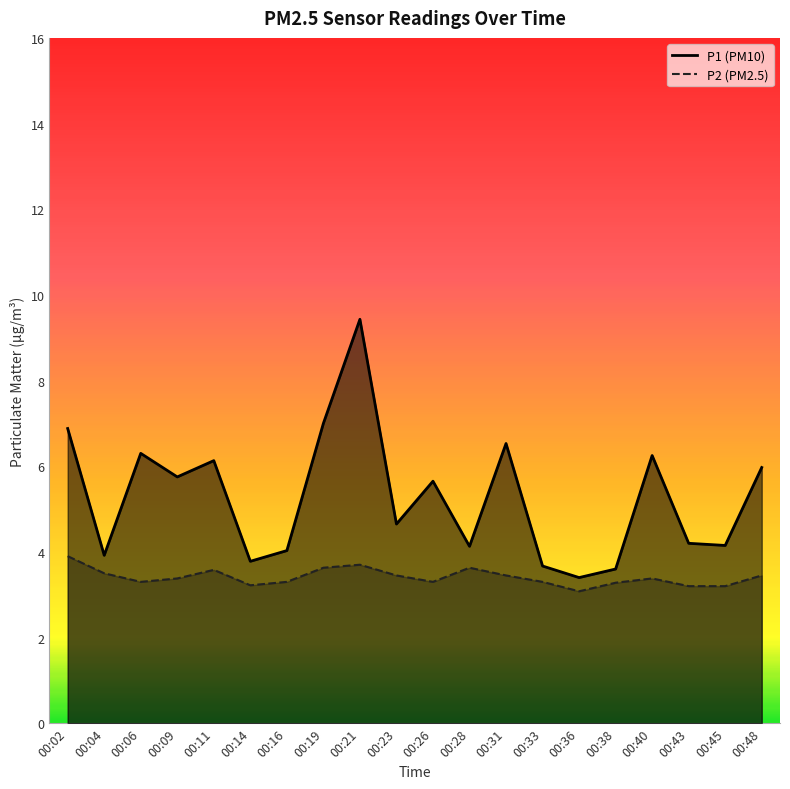

The value of P1 at 00:48 is 2.2. True or false?

False